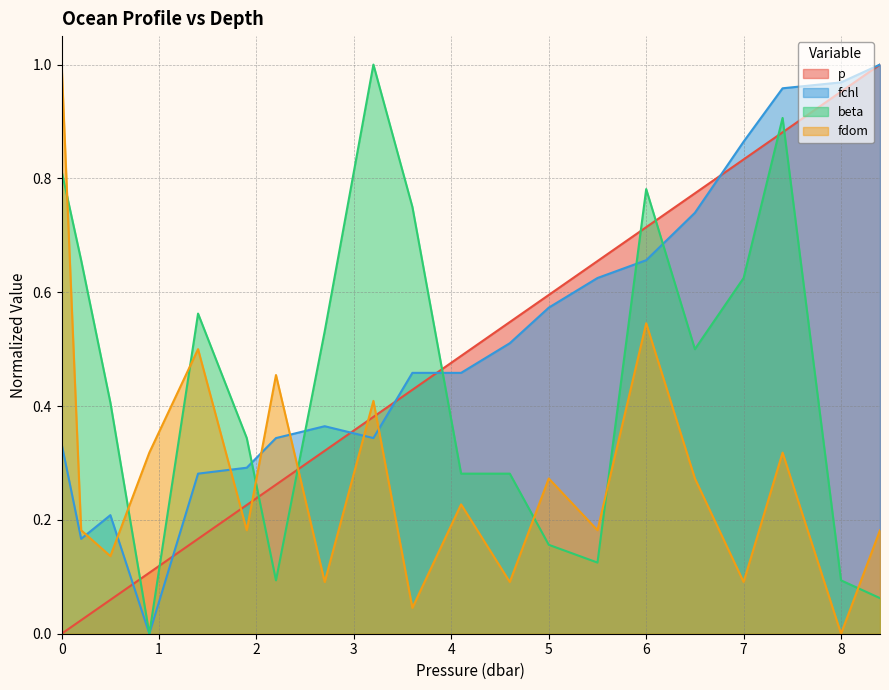

What is the label of the 5th point from the left?

1.4